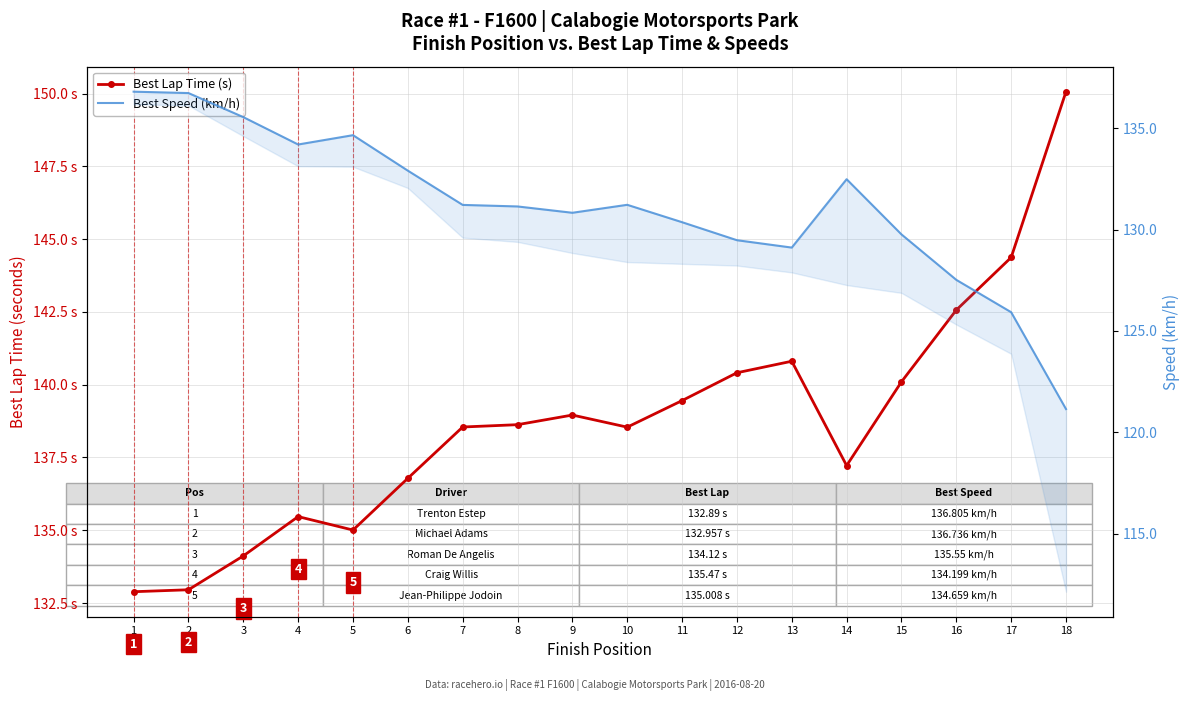

True or false: Best Speed (km/h) has more than 1 points higher than both neighbors.

True